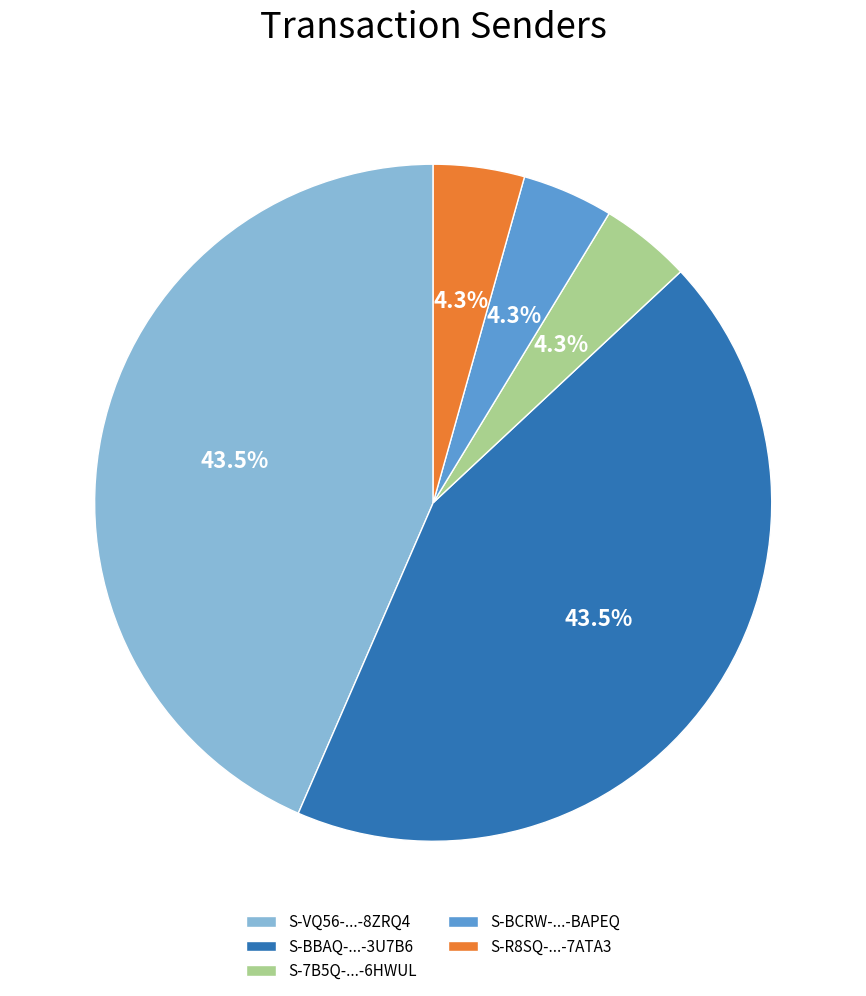

Is the sum of S-7B5Q-...-6HWUL and S-BBAQ-...-3U7B6 greater than half?

No